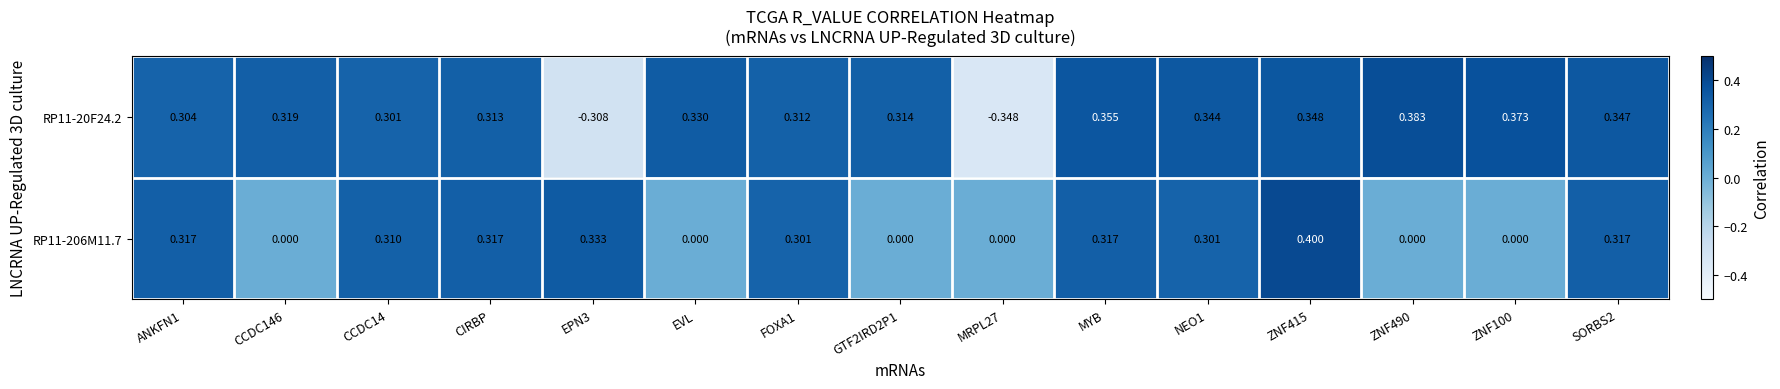

Is the value of RP11-20F24.2 at EVL greater than the value of RP11-206M11.7 at EPN3?

No